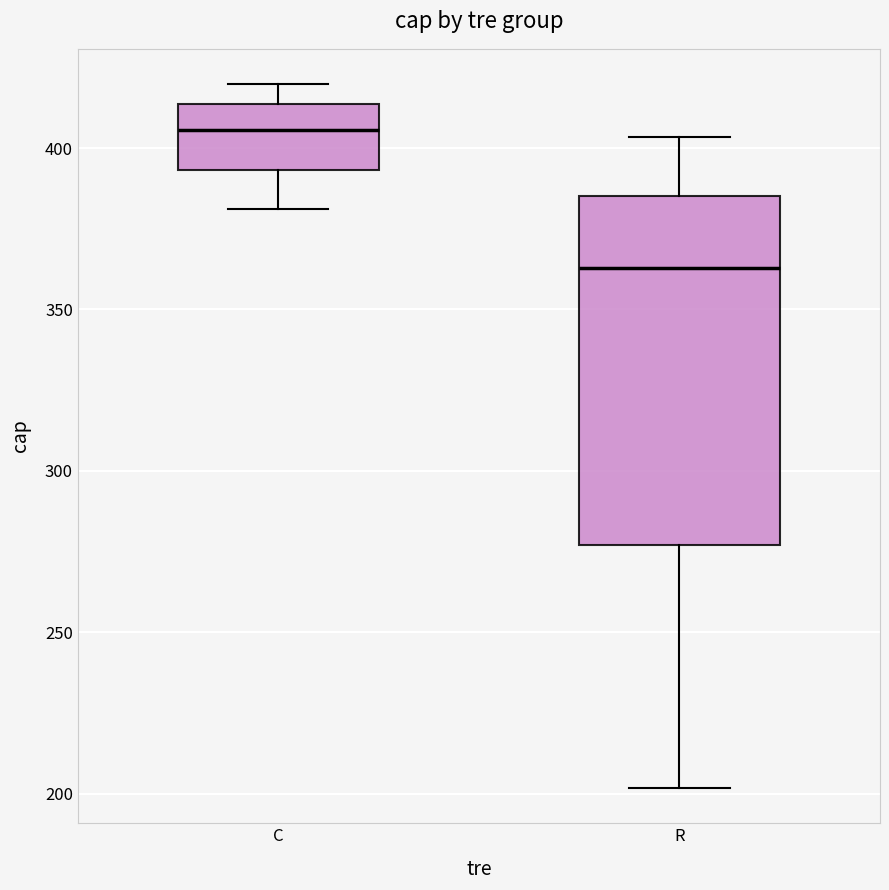

Reading left to right, transcribe this box plot: for each box, give where its median line is, the range the box spans, and where its two whiskers end, as read against the y-axis. The values are not printed on the chart, so give them approximately, as read against the axis.

C: median 405, box 395 to 415, whiskers 380 to 420
R: median 365, box 275 to 385, whiskers 200 to 405